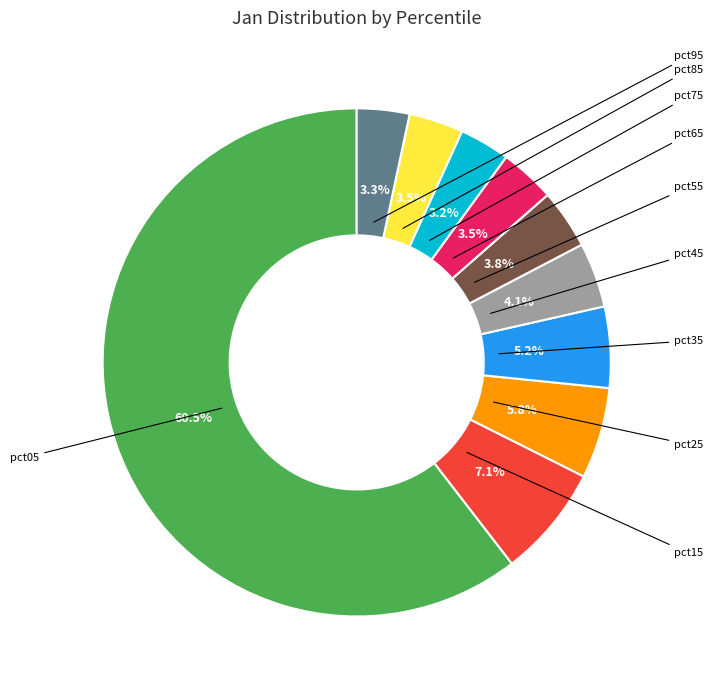

To the nearest percent, what percentage of the pie is pct95?

3%